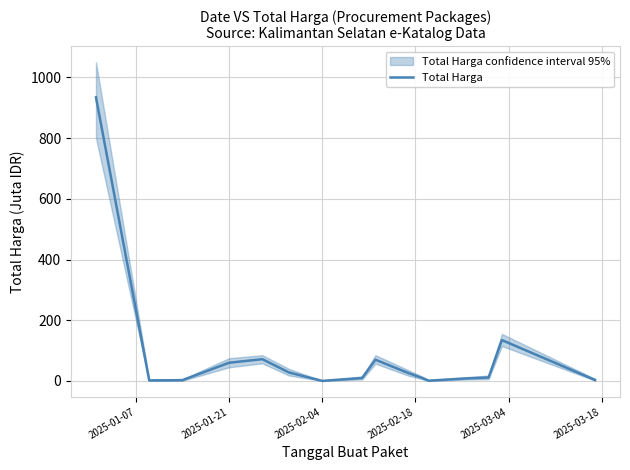

Does the chart have visible grid lines?

Yes